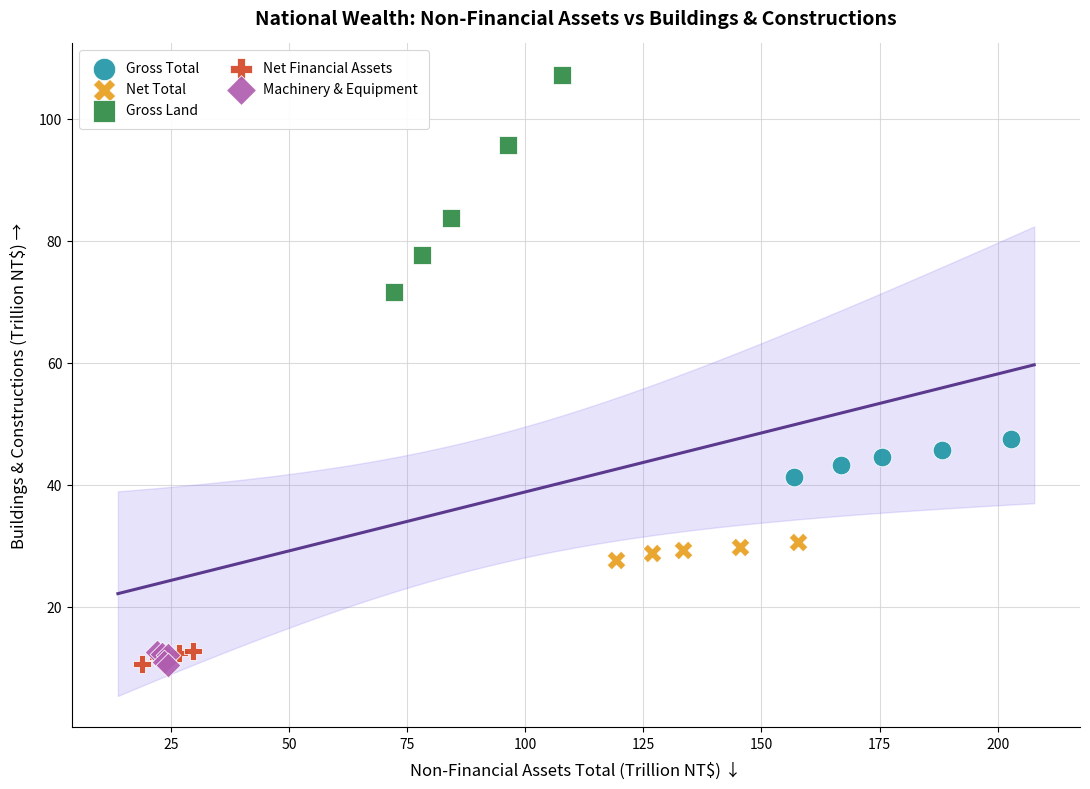

Which series reaches the maximum Y coordinate?

Gross Land